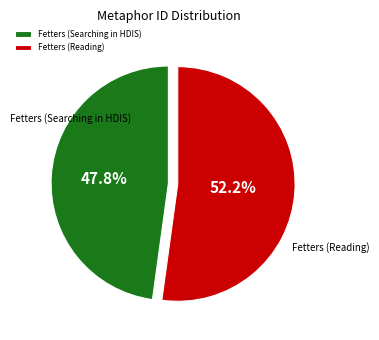

To the nearest percent, what portion does Fetters (Searching in HDIS) represent?

48%